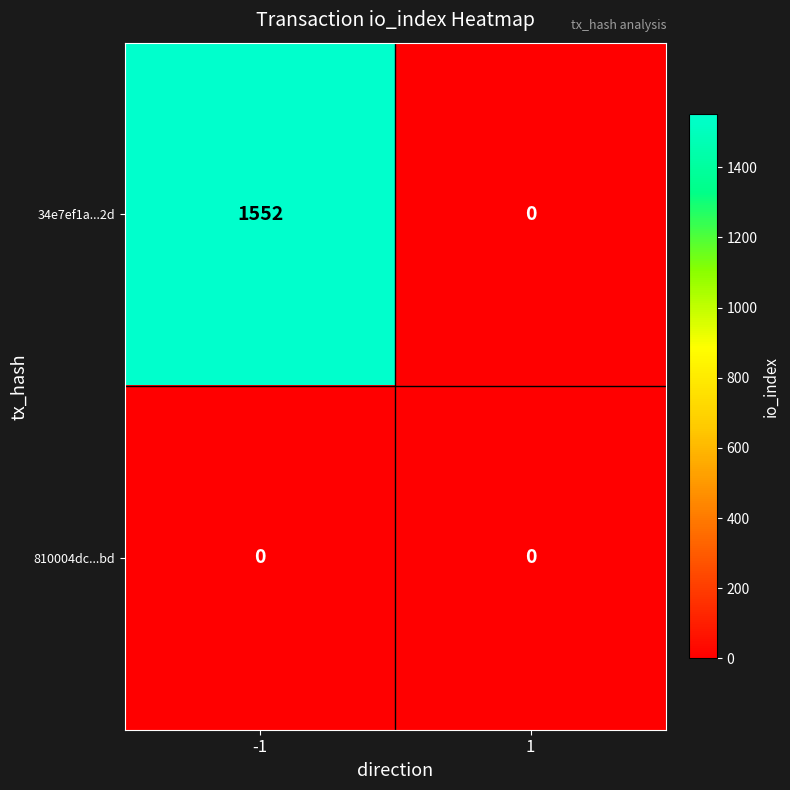

What is the sum of all 34e7ef1a...2d values?

1552